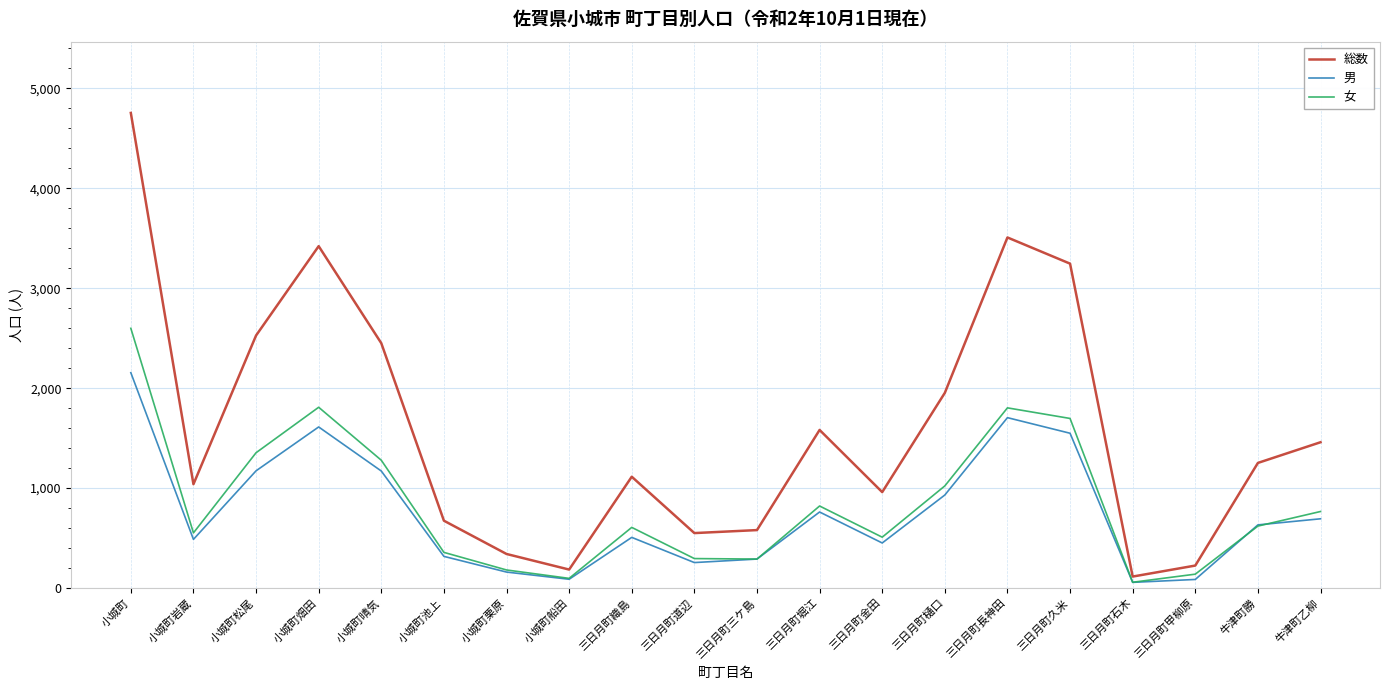

What is the approximate value of 女 at 三日月町堀江, to the nearest 100?

800